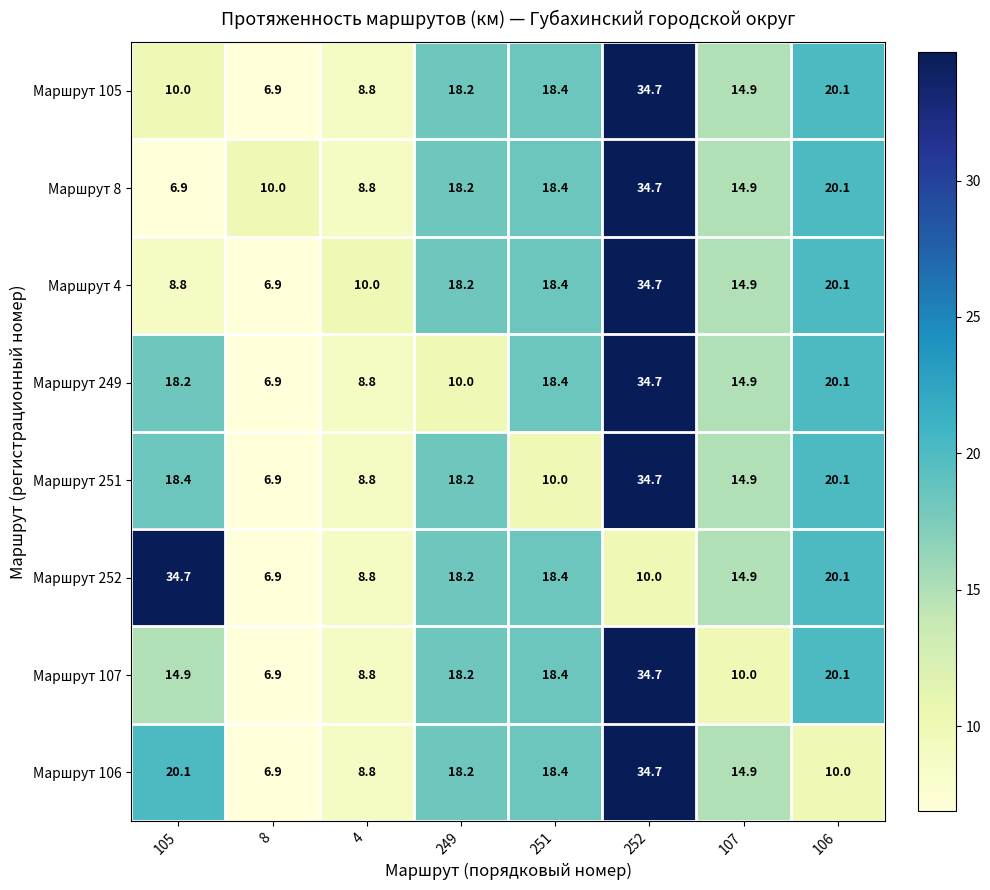

What is the difference between the highest and lowest values at 4?

1.2